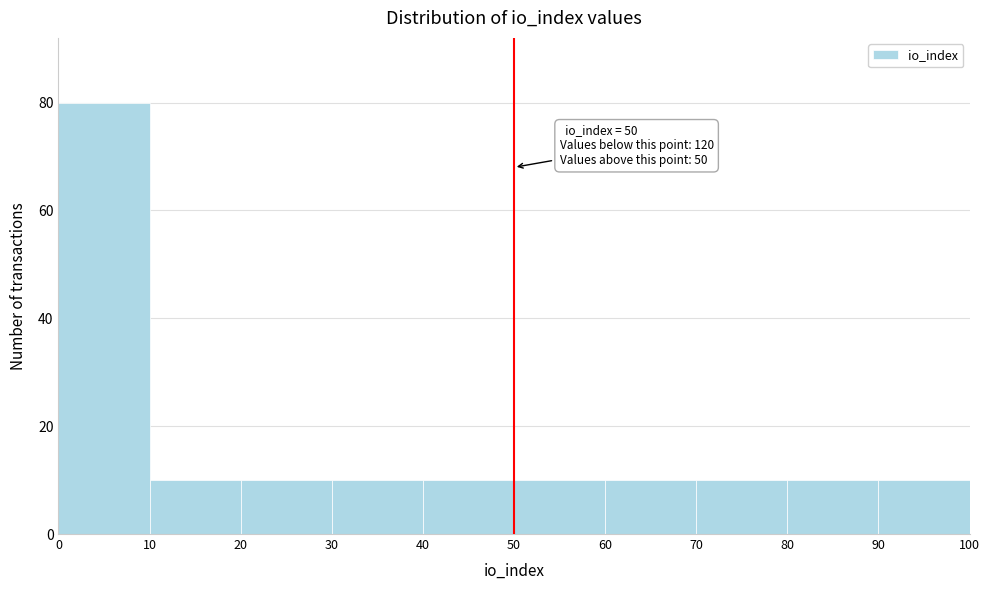

Over which range of the x-axis is the bar tallest?

0 to 10